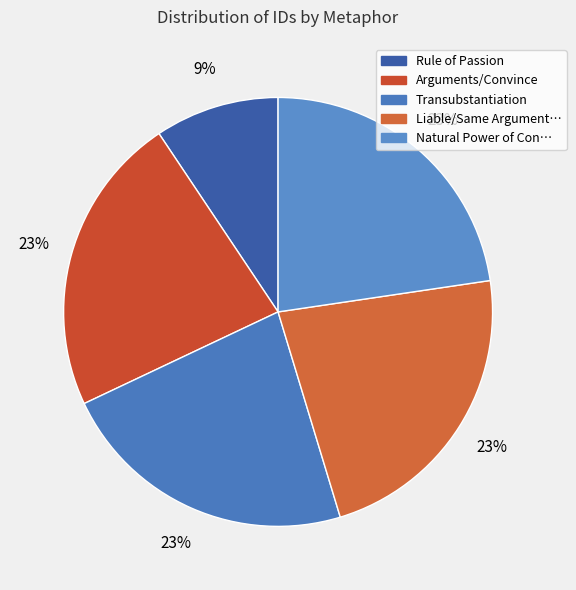

Which slice is the largest?

Natural Power of Conscience